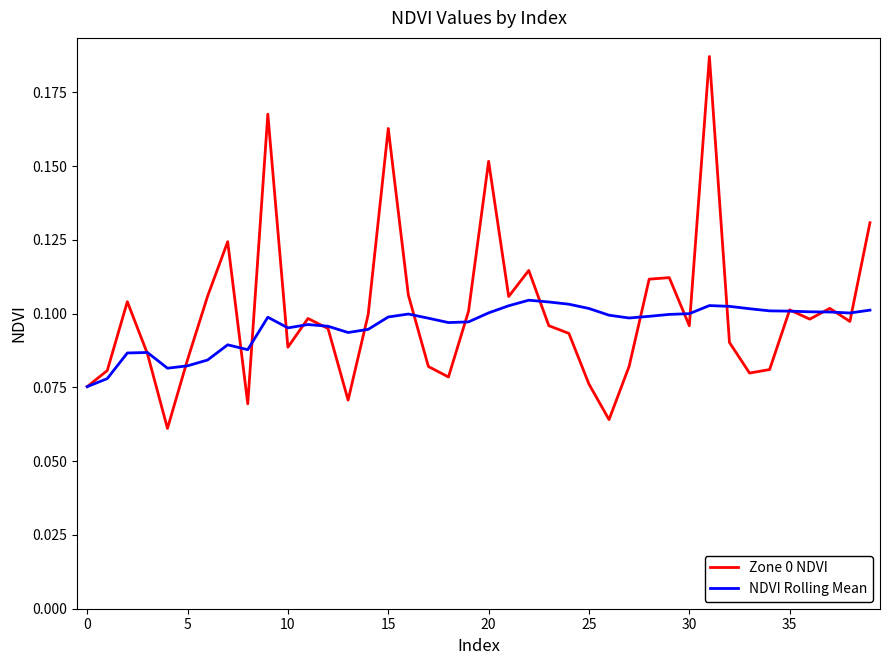

Which series has the largest range (max minus min)?

Zone 0 NDVI